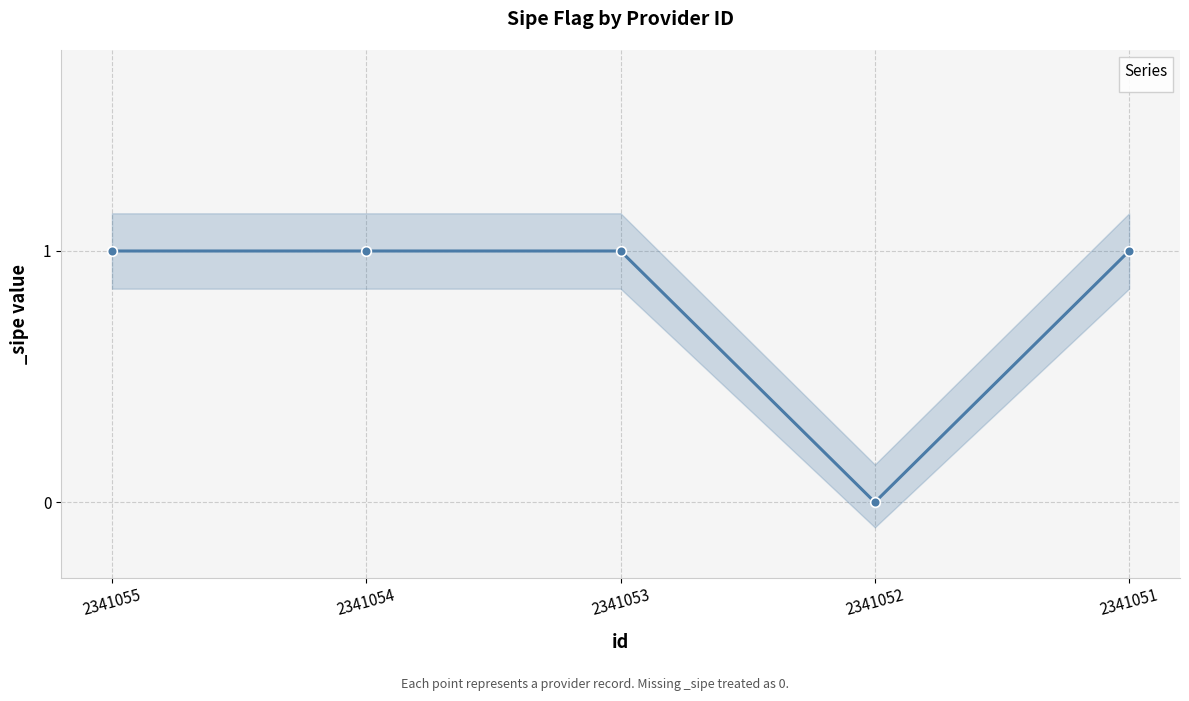

Which category has the highest value across all series?

2341055